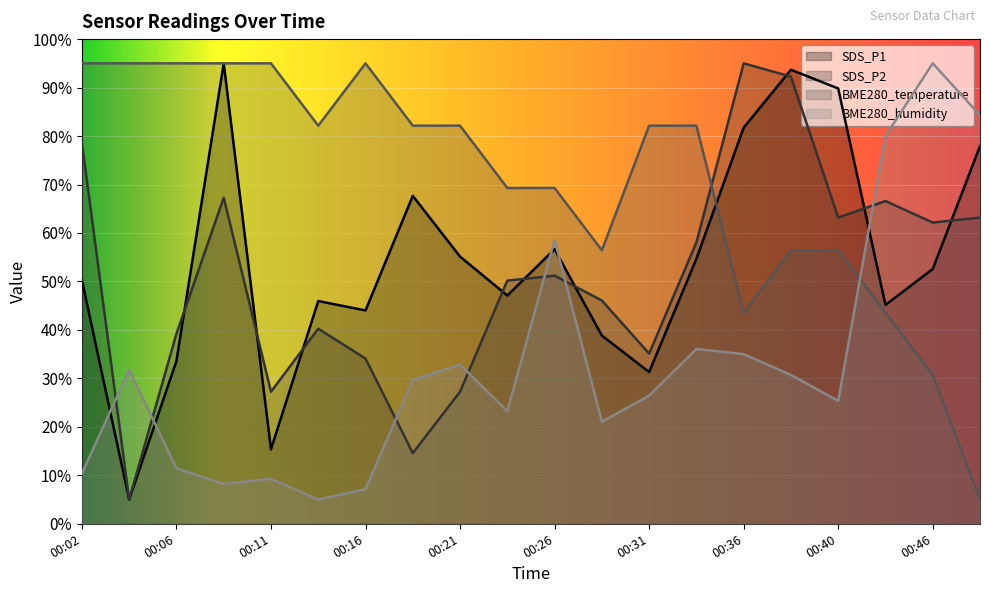

Is the value of SDS_P1 at 00:33 greater than the value of BME280_temperature at 00:38?

No